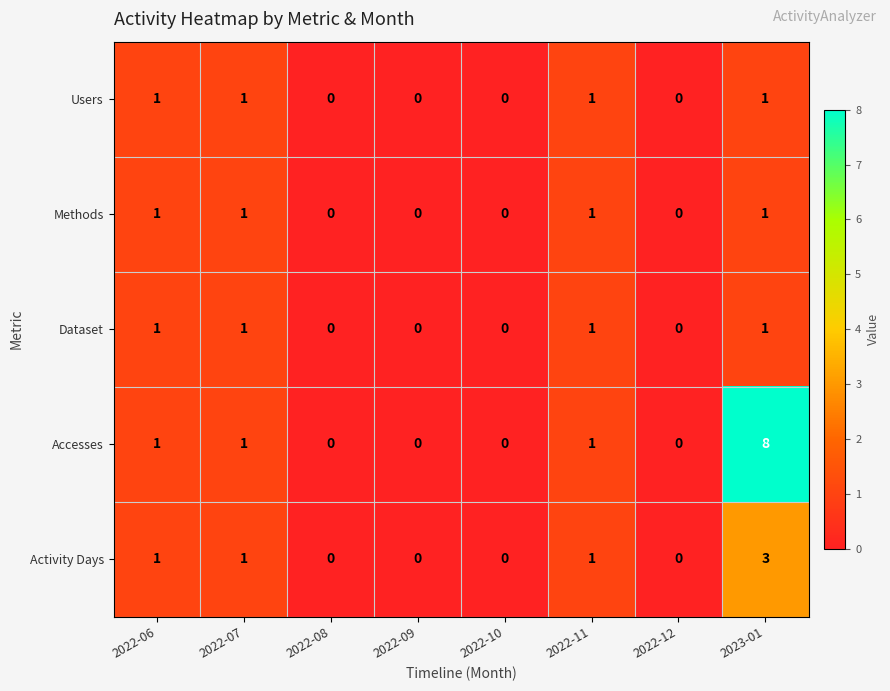

Which series has the widest spread of values?

Accesses